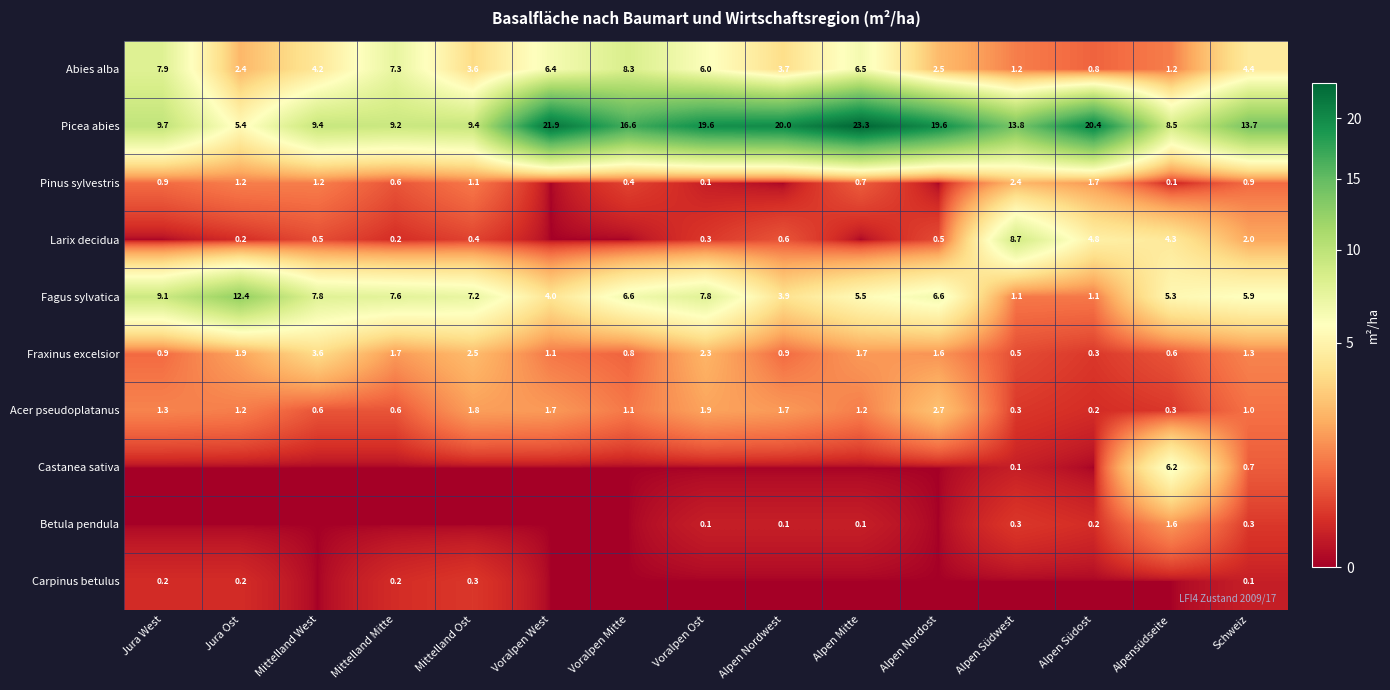

At which label does Abies alba first exceed 4?

Jura West